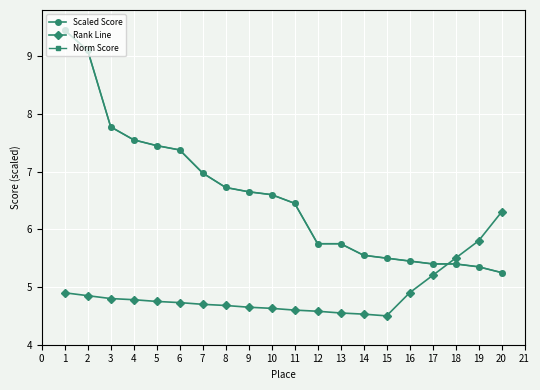

What is the difference between the maximum and minimum values in the Scaled Score series?

4.2